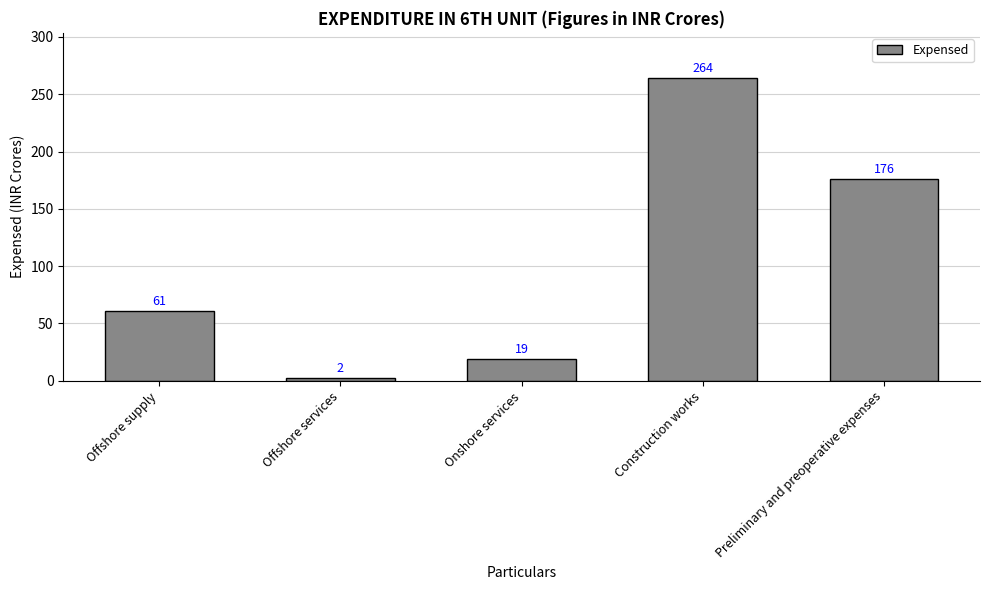

Does the chart contain stacked bars?

No